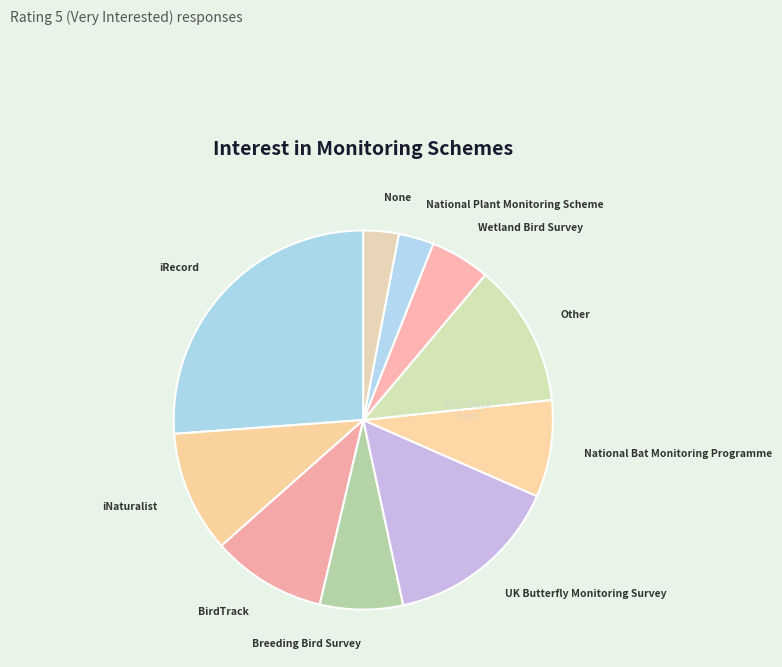

Does iRecord account for over 50% of the chart?

No